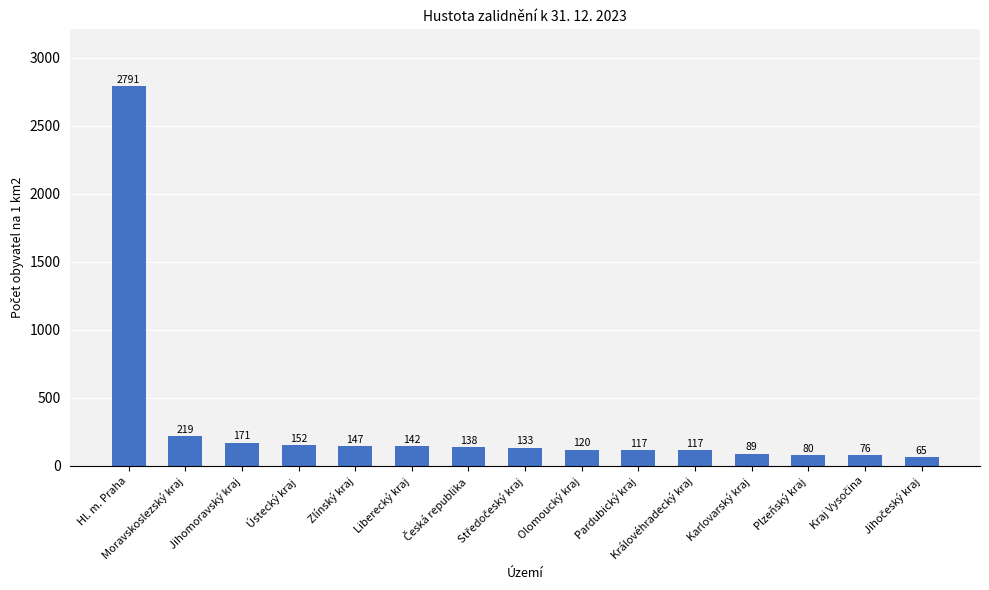

Where does the data first go above 133?

Hl. m. Praha